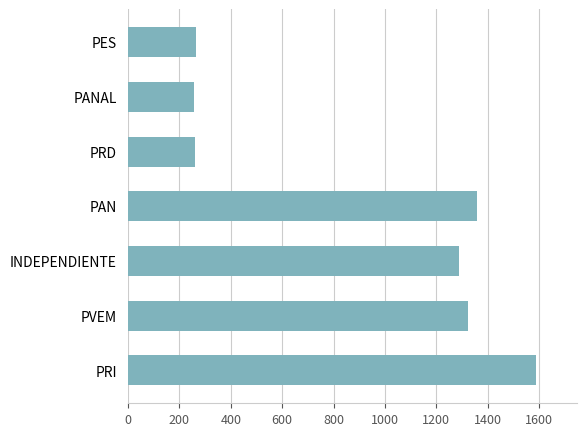

What is the smallest value displayed?

255